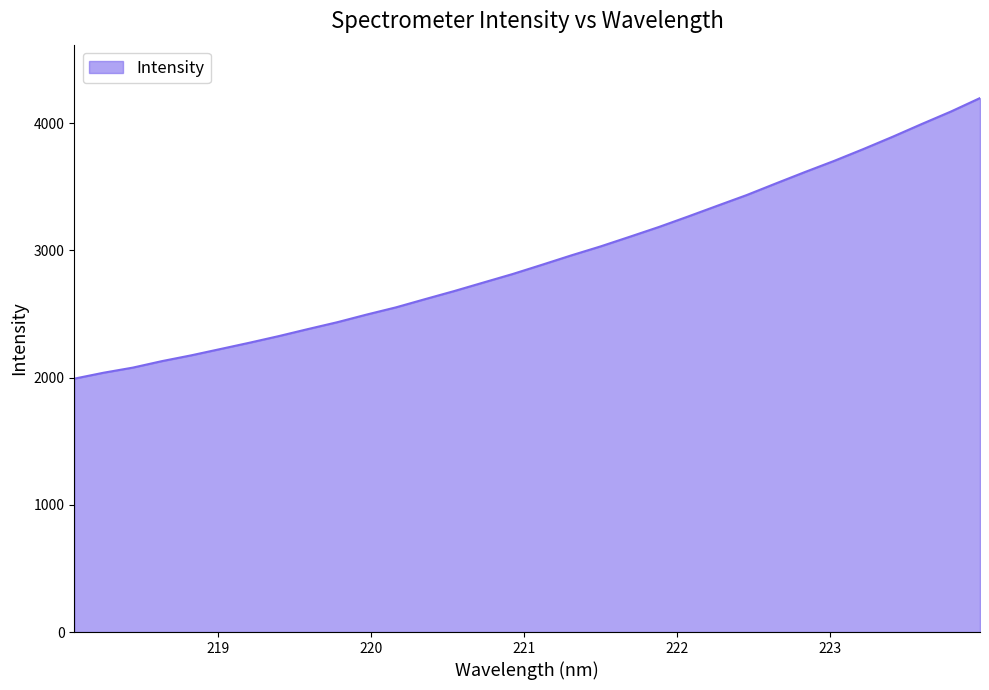

True or false: there are more than 0 points higher than both neighbors.

False